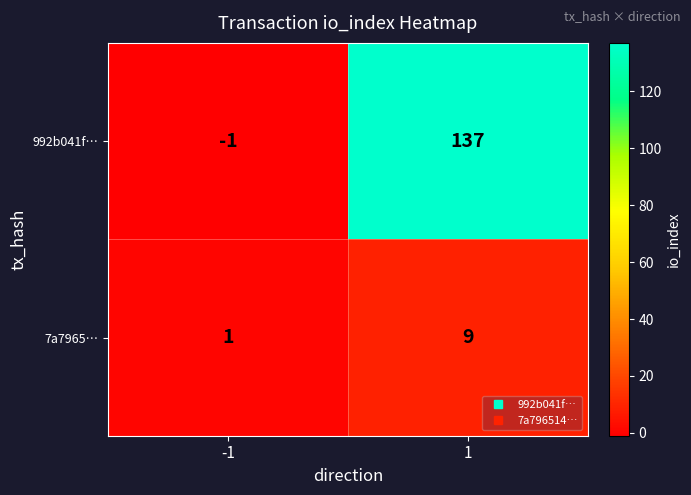

What is the difference between the highest and lowest values at -1?

2